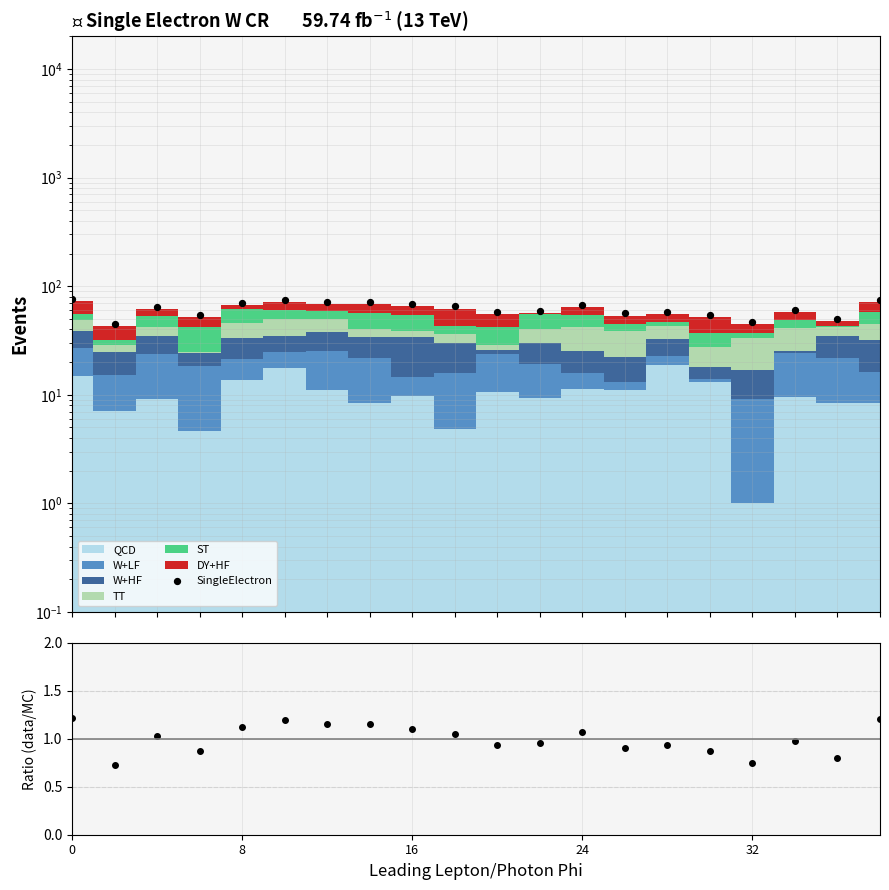

Is the value of SingleElectron at 6 greater than the value of data/MC at 10?

Yes